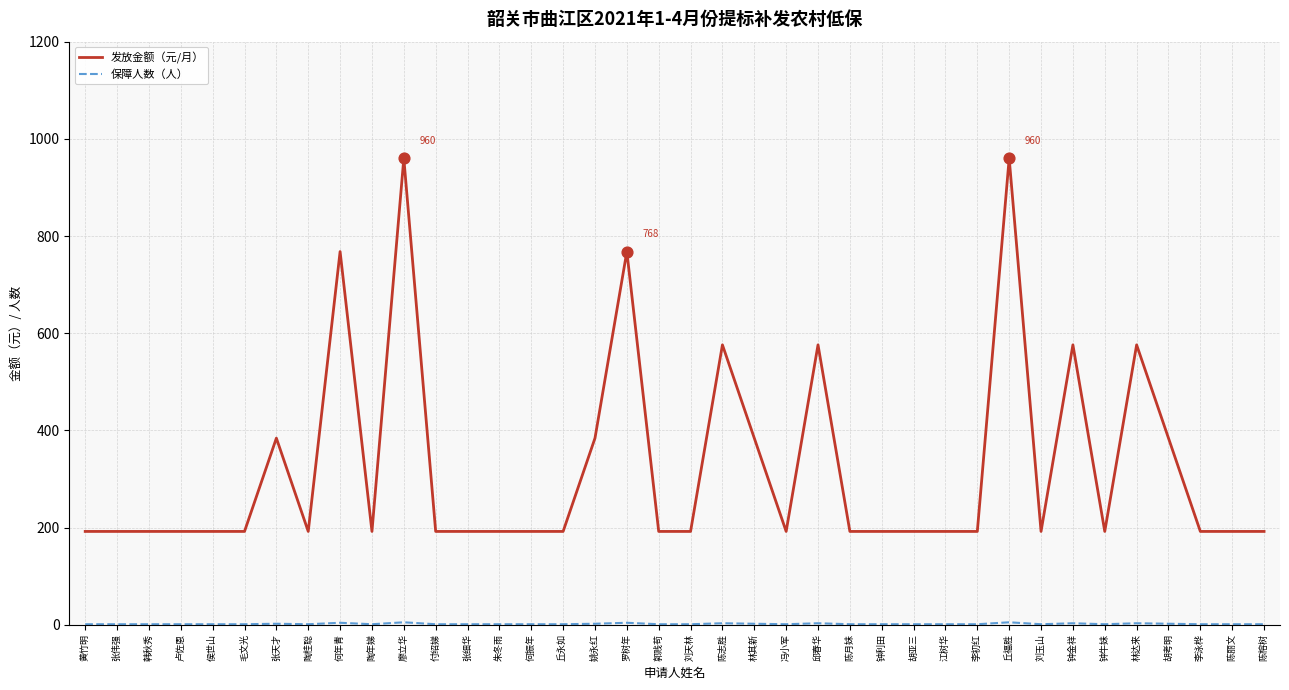

Which series has the widest spread of values?

发放金额（元/月）